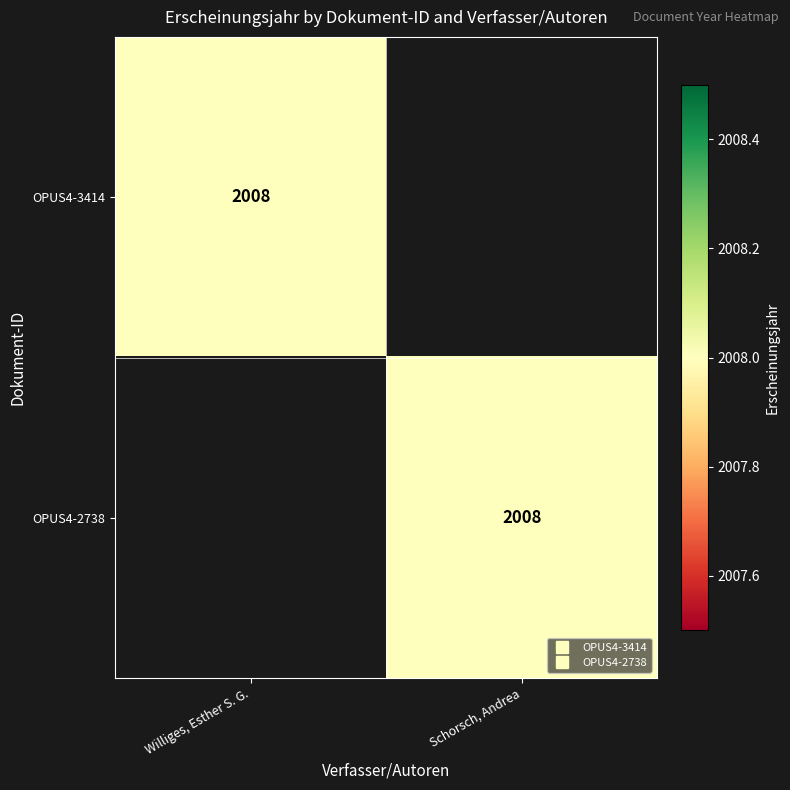

Which series has the widest spread of values?

OPUS4-3414